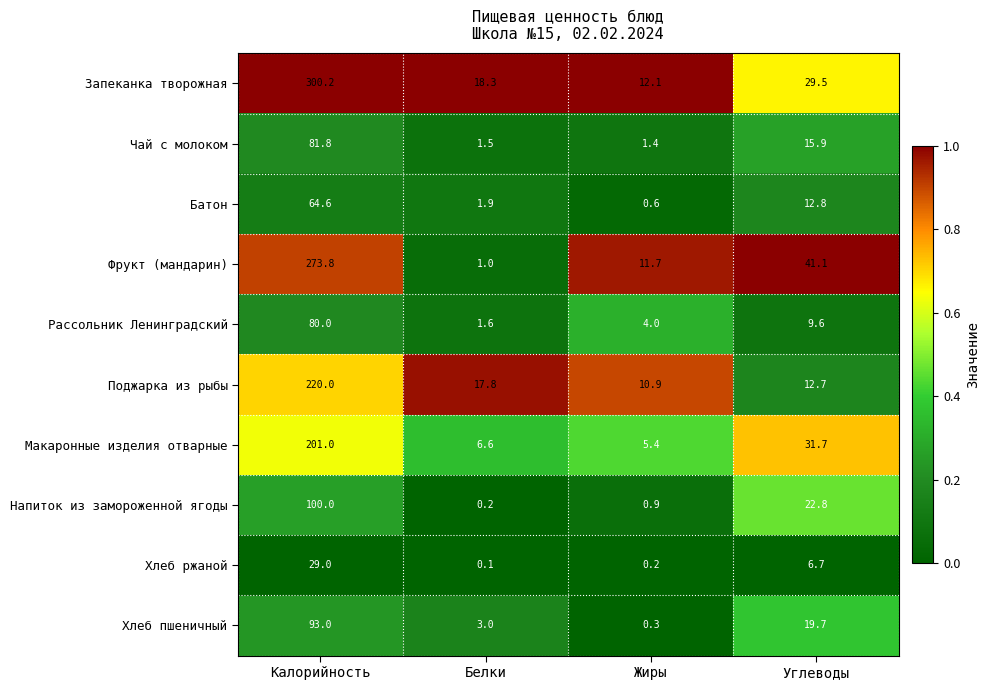

At which category does the chart reach its peak across all series?

Калорийность